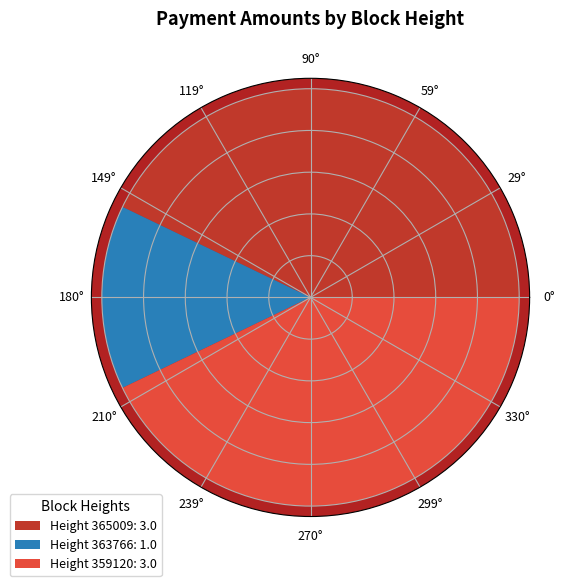

The 363766 slice represents 7% of the pie. True or false?

False